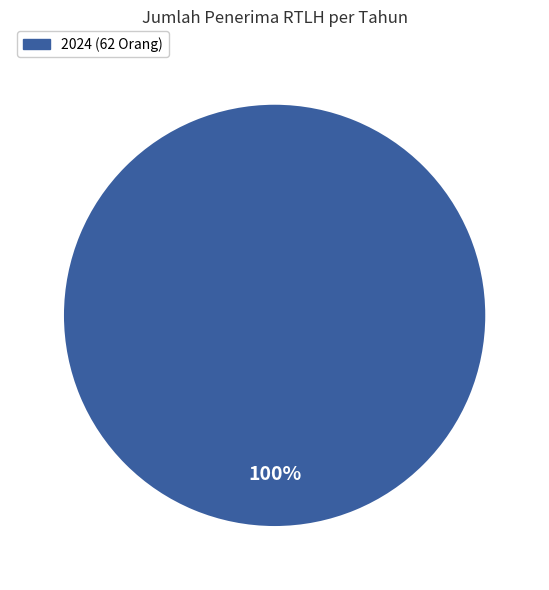

Rank the categories by value from highest to lowest.

2024 (62 Orang)